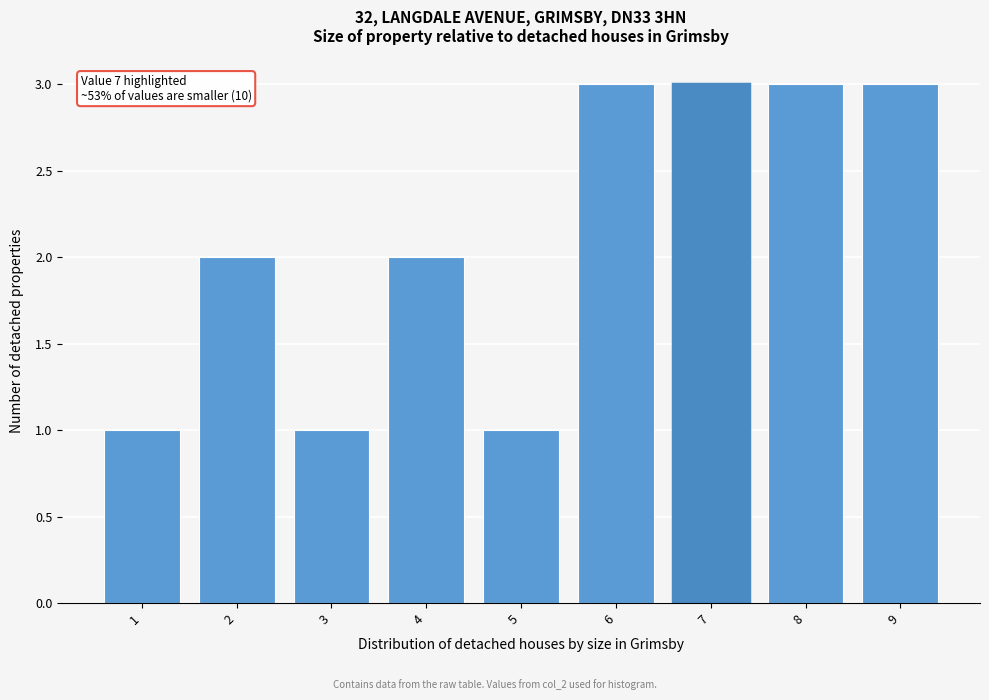

Reading right to left, transcribe all the data shown in this chart.

3	3	3	3	1	2	1	2	1